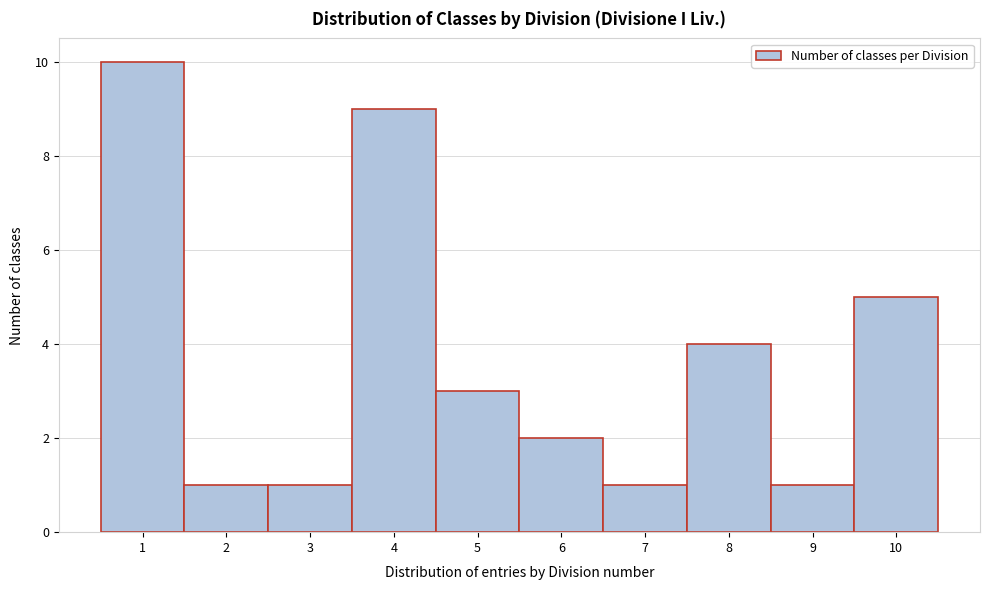

Reading left to right, list every bar in this chart as the range it spans on the x-axis followed by its height. The values are not printed on the chart, so give them approximately, as read against the axis.

0.5 to 1.5: 10
1.5 to 2.5: 1
2.5 to 3.5: 1
3.5 to 4.5: 9
4.5 to 5.5: 3
5.5 to 6.5: 2
6.5 to 7.5: 1
7.5 to 8.5: 4
8.5 to 9.5: 1
9.5 to 10.5: 5